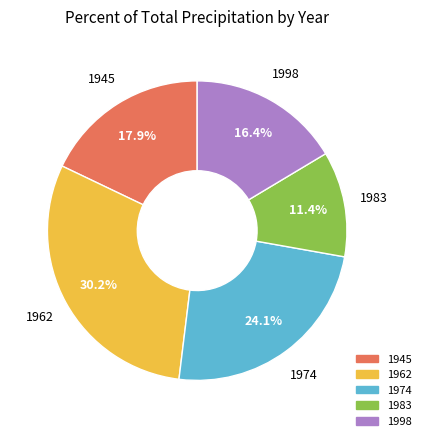

Count the number of slices in the pie.

5